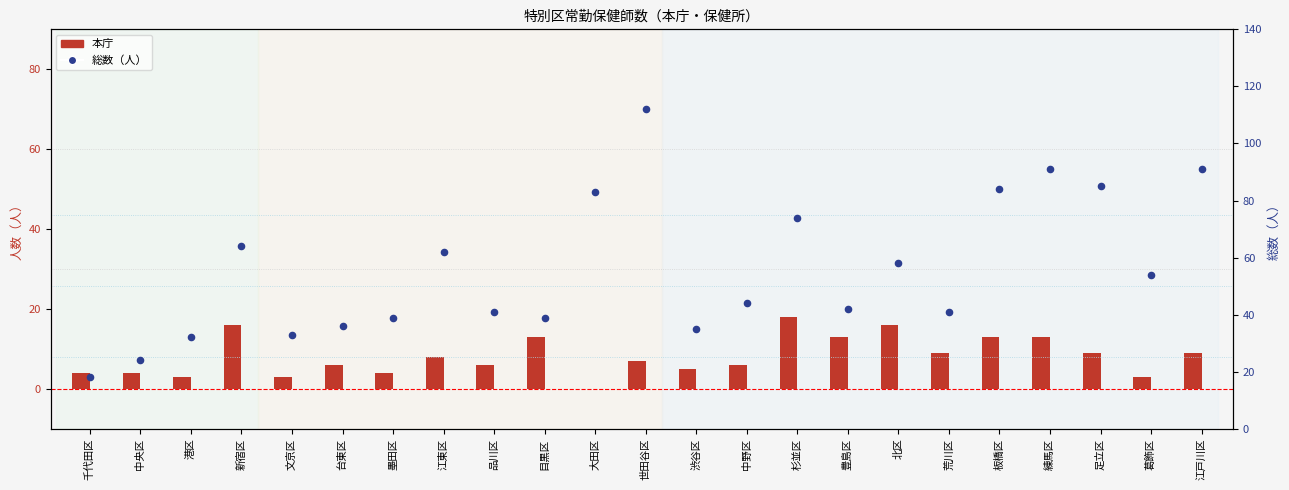

At how many categories does at least one series exceed 15?

23